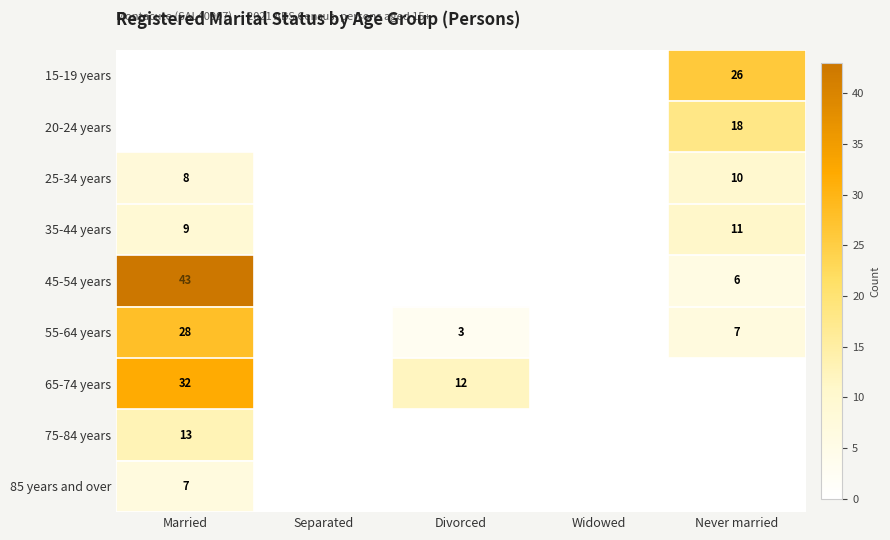

List the labels in order of 65-74 years value, smallest first.

Separated, Widowed, Never married, Divorced, Married